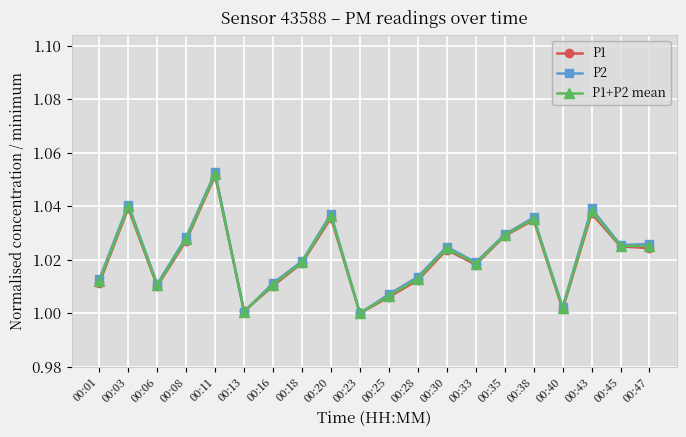

Does the chart display data point markers on the line(s)?

Yes